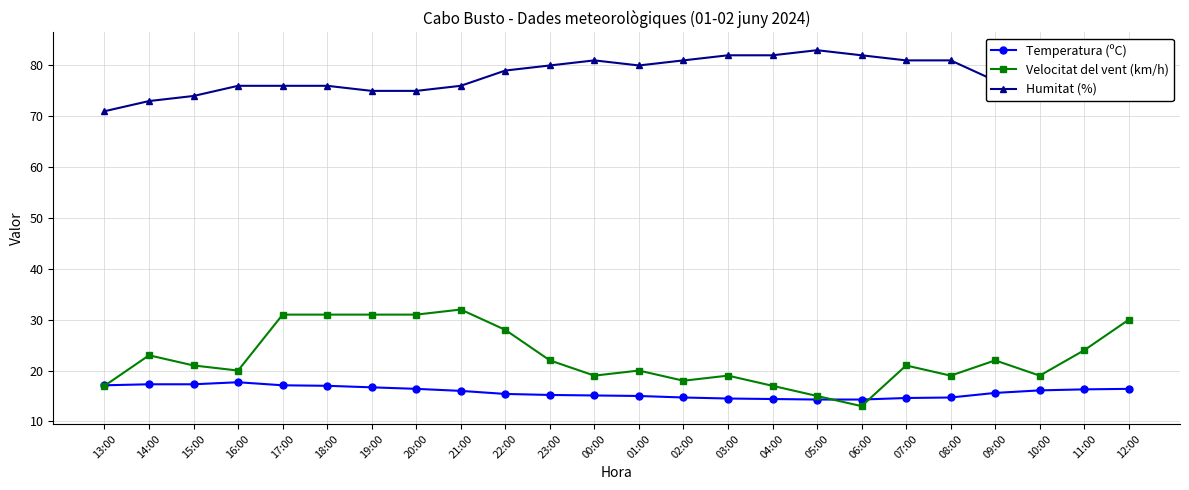

What are all the series names shown in the legend?

Temperatura (ºC), Velocitat del vent (km/h), Humitat (%)